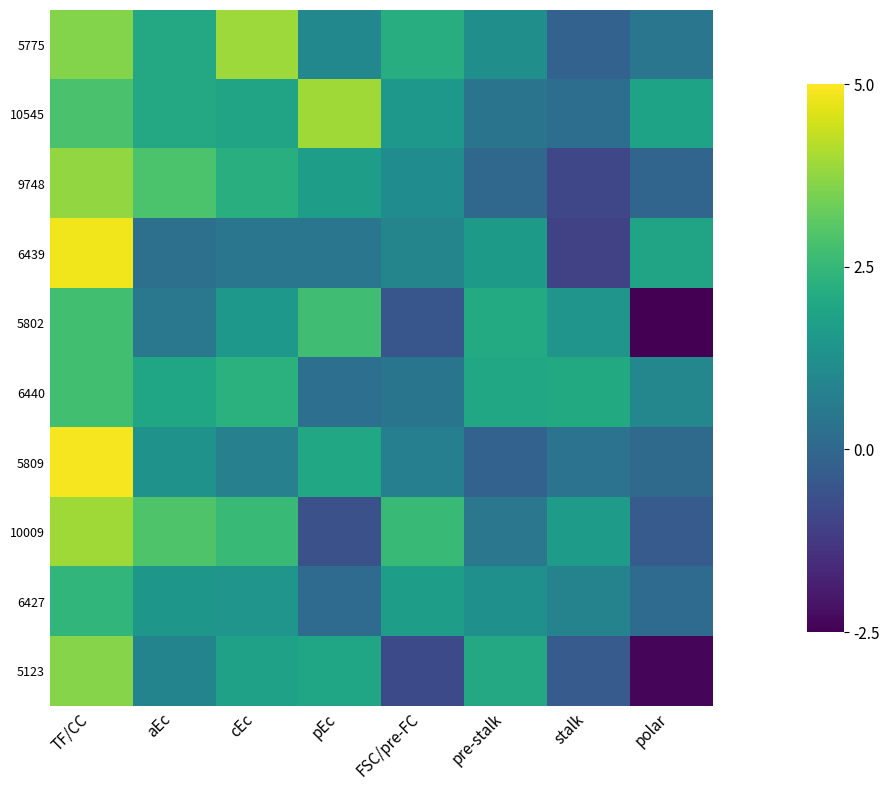

At stalk, list the series in order from smallest to largest.

6439, 9748, 5123, 5775, 10545, 5809, 6427, 5802, 10009, 6440